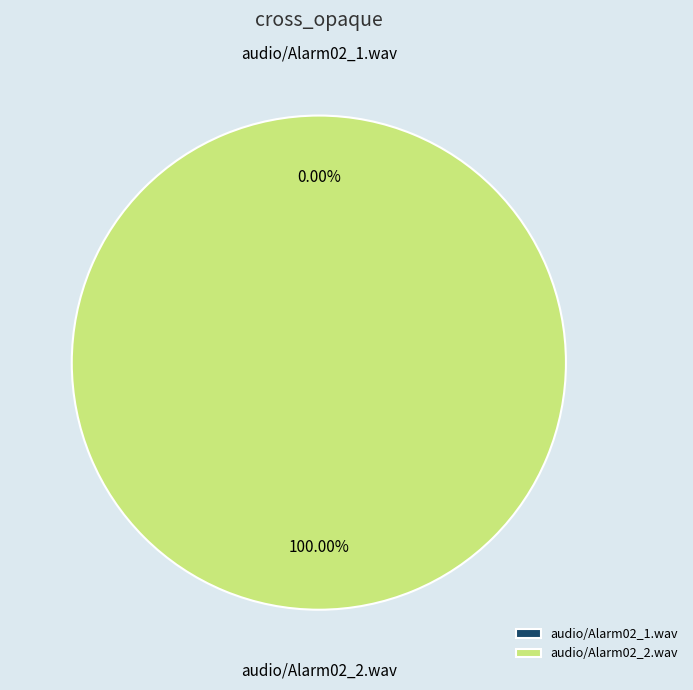

Which category has the smallest portion of the pie?

audio/Alarm02_1.wav